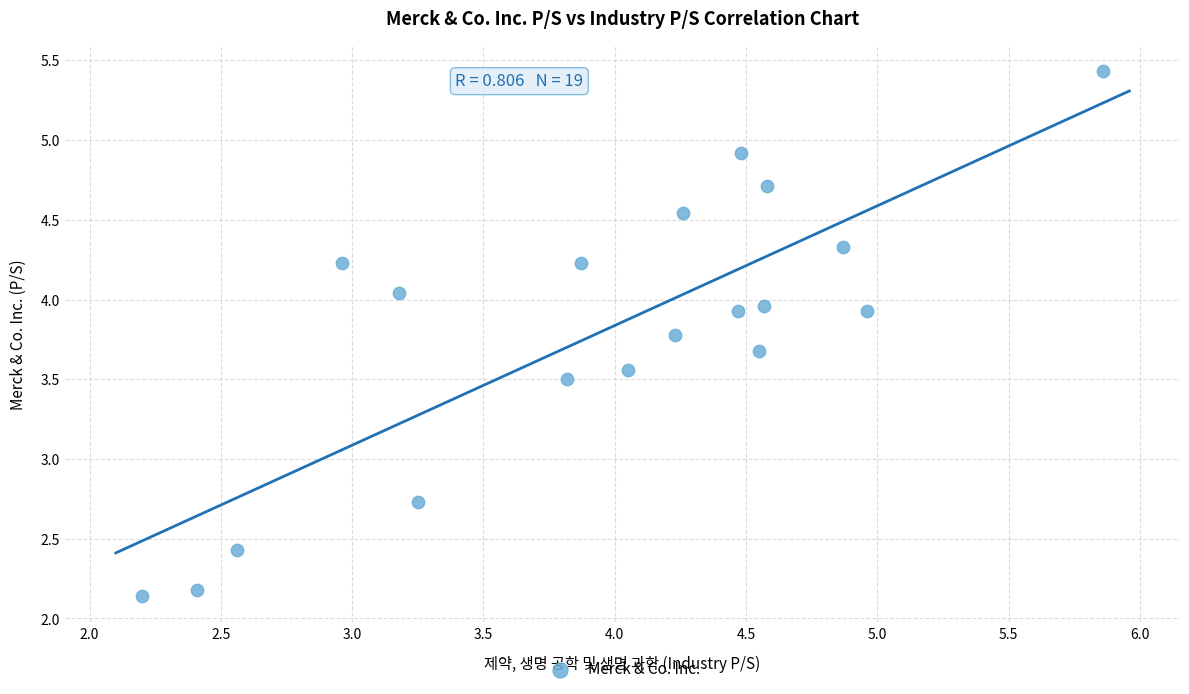

What Y value in the scatter plot is closest to 3?

2.7